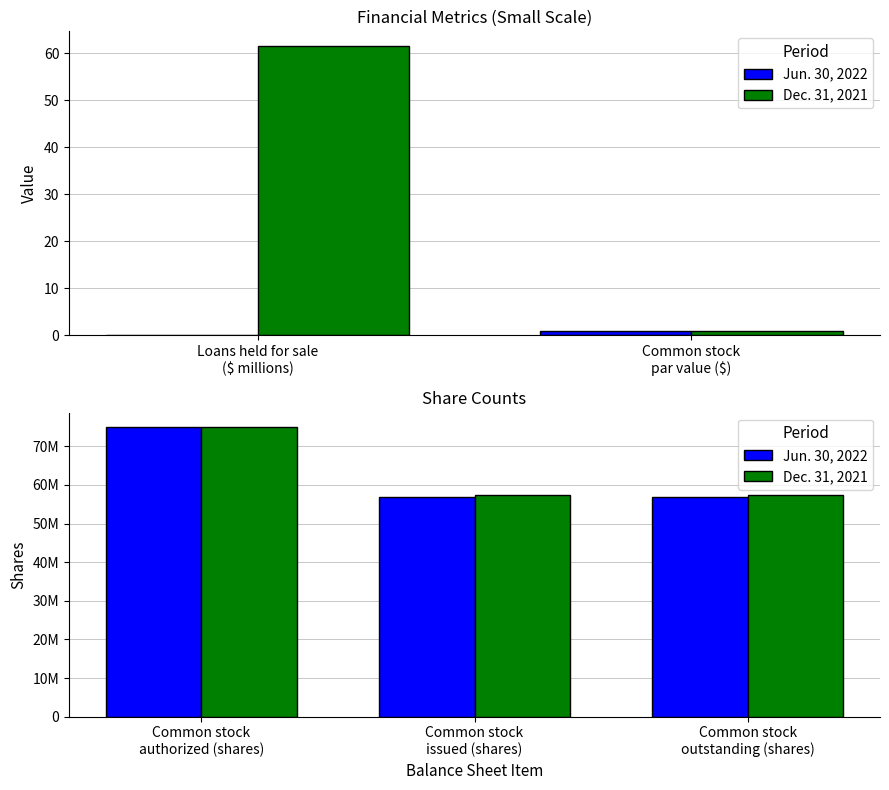

The Dec. 31, 2021 series shows 101215335 at Common stock outstanding (shares). True or false?

False